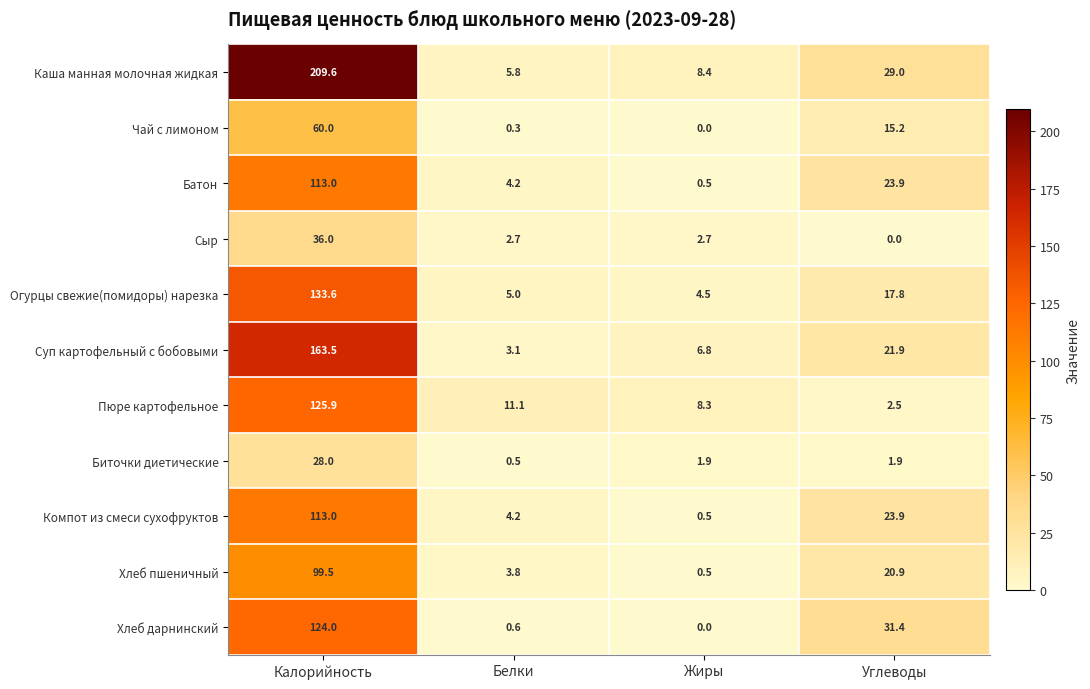

How many data points does each series have?

4